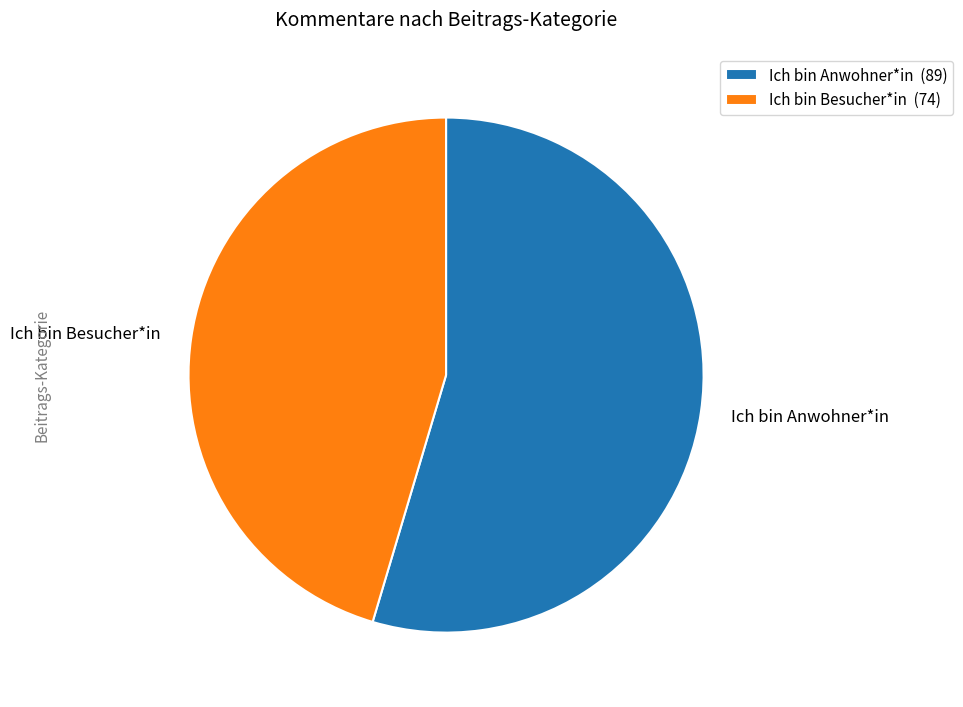

Combined, do Ich bin Besucher*in and Ich bin Anwohner*in account for over 50%?

Yes